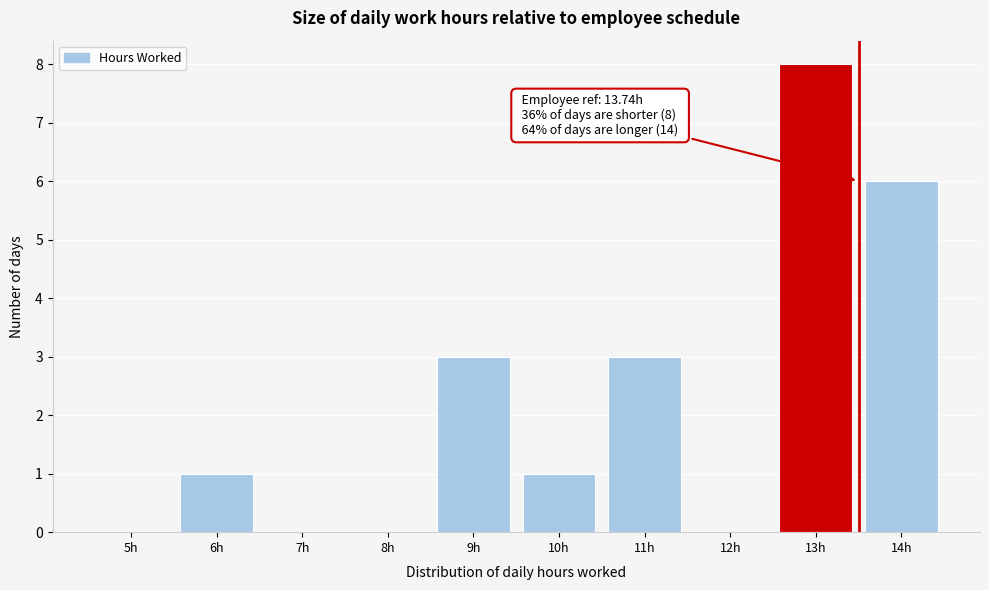

Reading left to right, transcribe all the data shown in this chart.

5h=0	6h=1	7h=0	8h=0	9h=3	10h=1	11h=3	12h=0	13h=8	14h=6